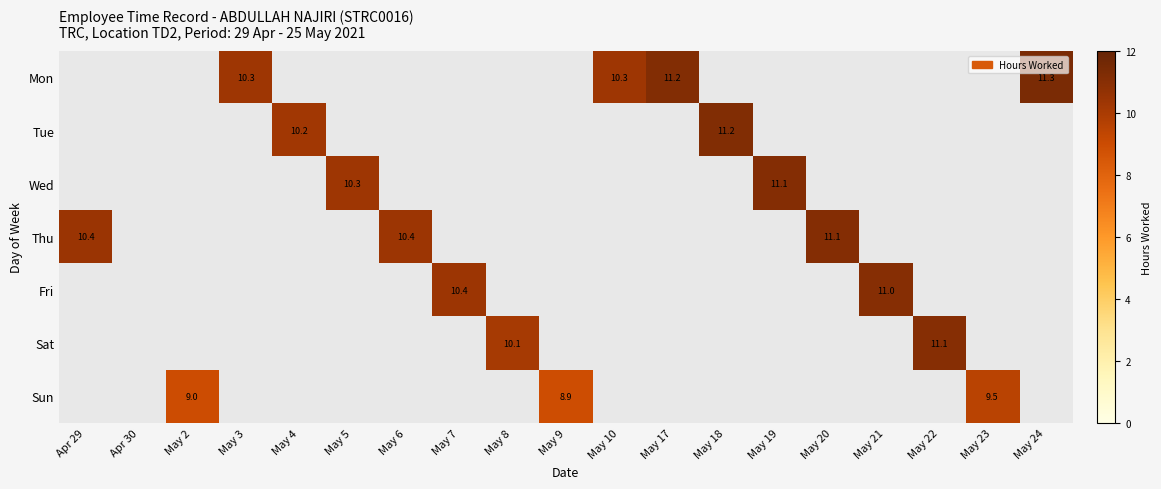

What is the minimum value shown in the chart?

8.9